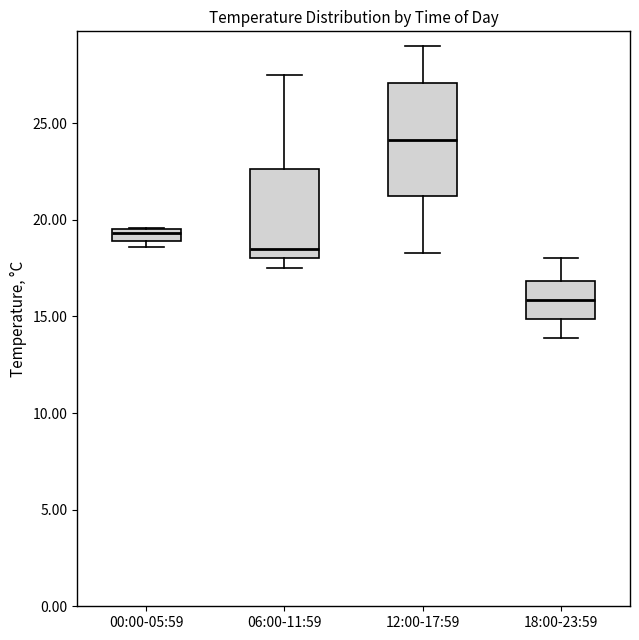

Where is the lower edge of the box for 00:00-05:59 on the y-axis? The values are not printed on the chart, so give them approximately, as read against the axis.

19.0